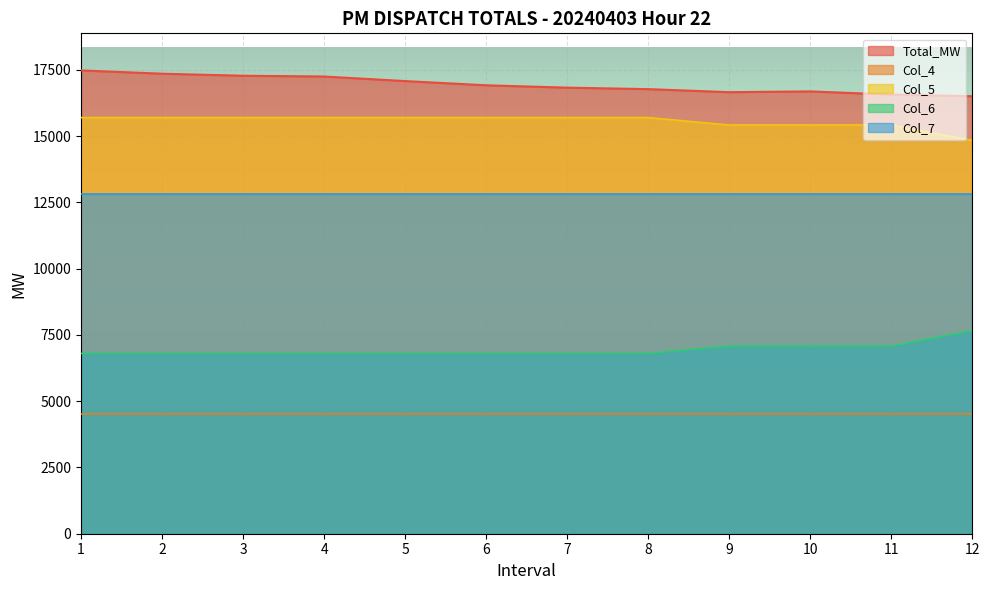

True or false: Col_6 and Col_5 intersect in this chart.

False